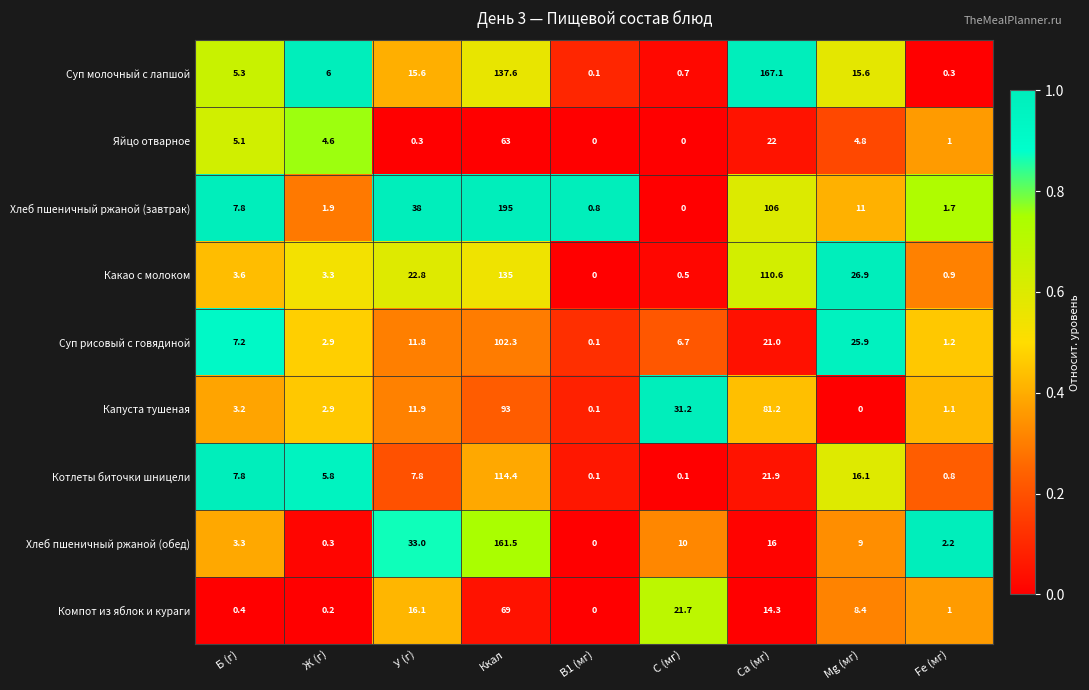

Which series has the largest range (max minus min)?

Хлеб пшеничный ржаной (завтрак)